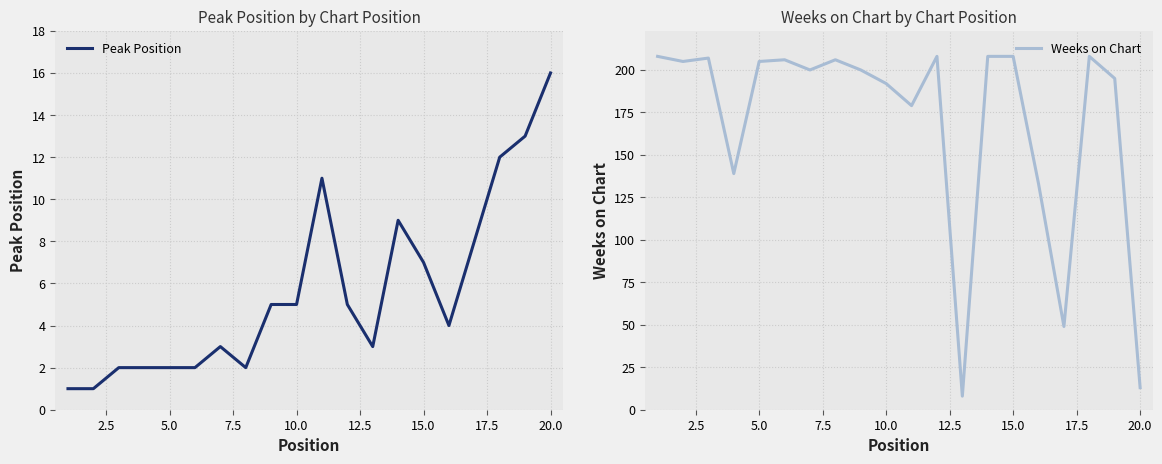

Between 0.0 and 10.0, which is larger?

10.0